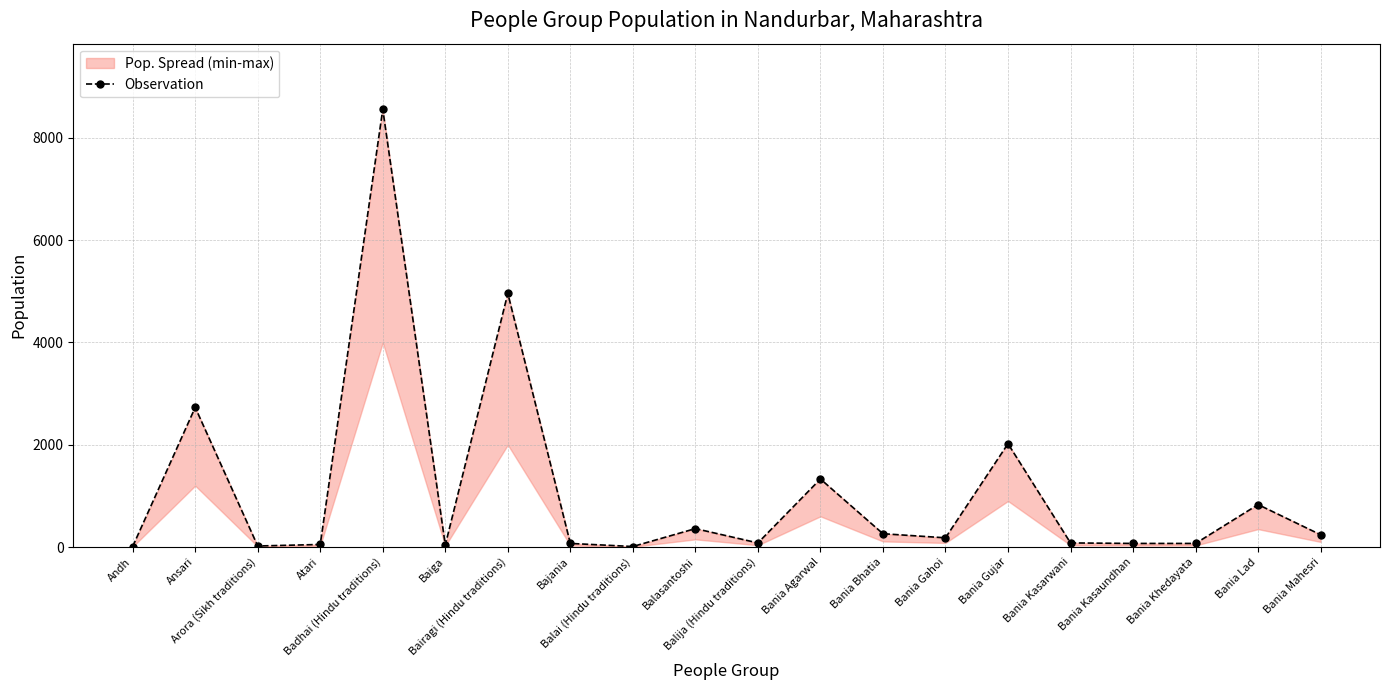

The chart shows a value of 55 at Baiga. True or false?

False